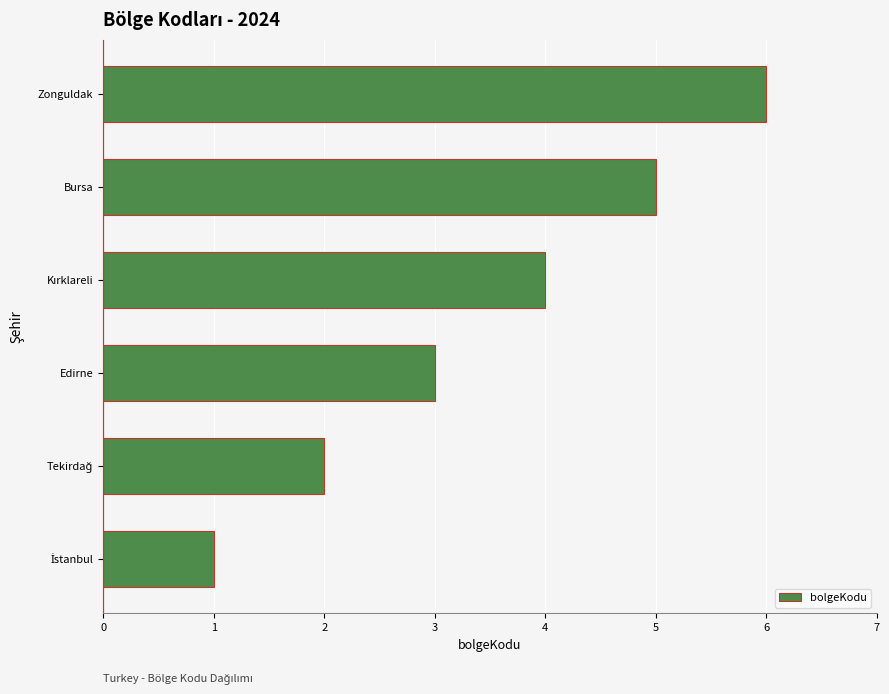

Does the chart contain any negative values?

No